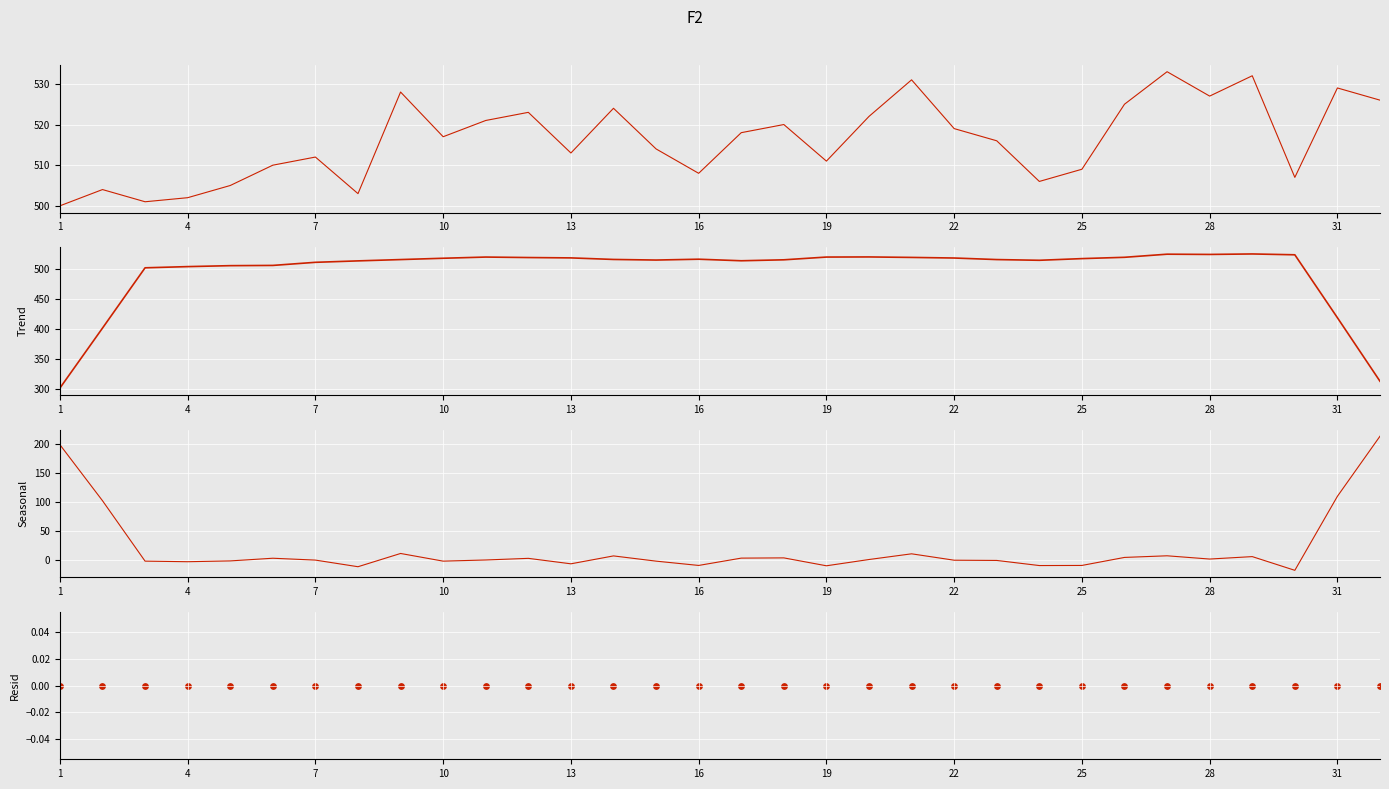

Is the value of Trend at 4 greater than the value of Seasonal at 28?

Yes